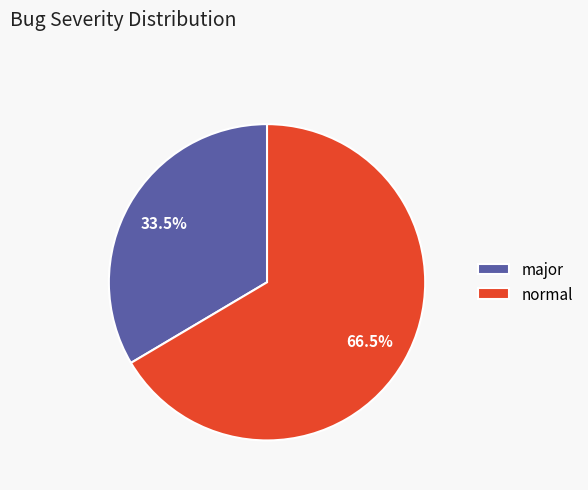

Rank the categories by value from lowest to highest.

major, normal